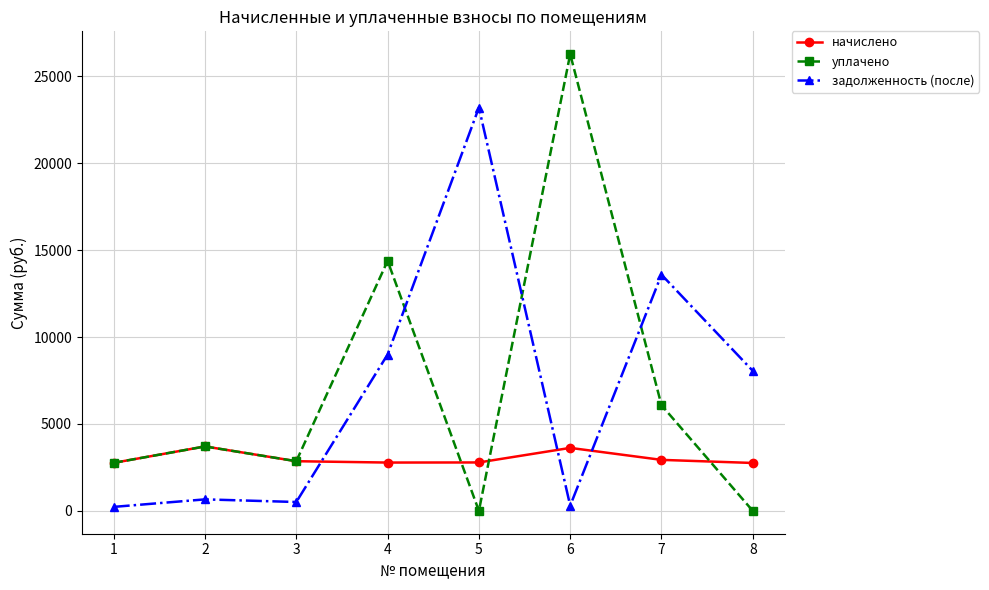

In уплачено, how many points are lower than both neighbors (excluding endpoints)?

2